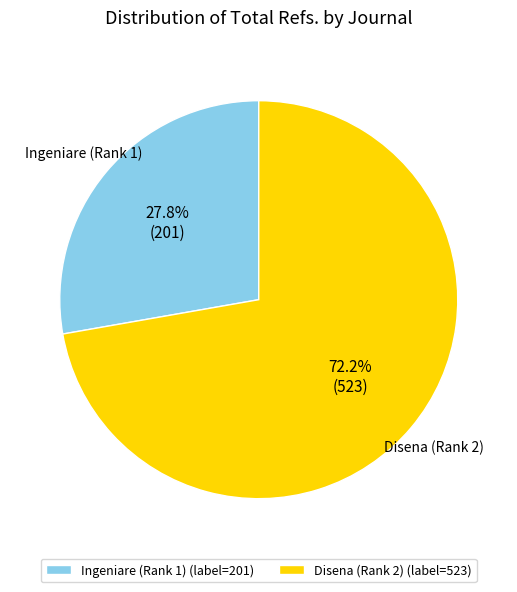

How many segments does this pie chart have?

2